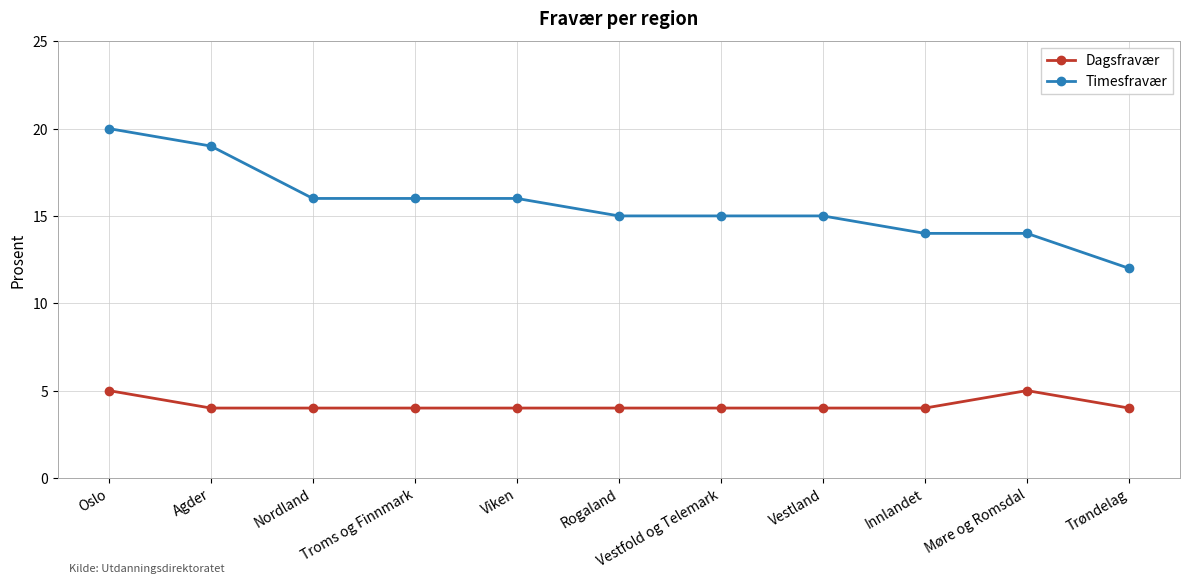

What is the average value of the Timesfravær series?

16